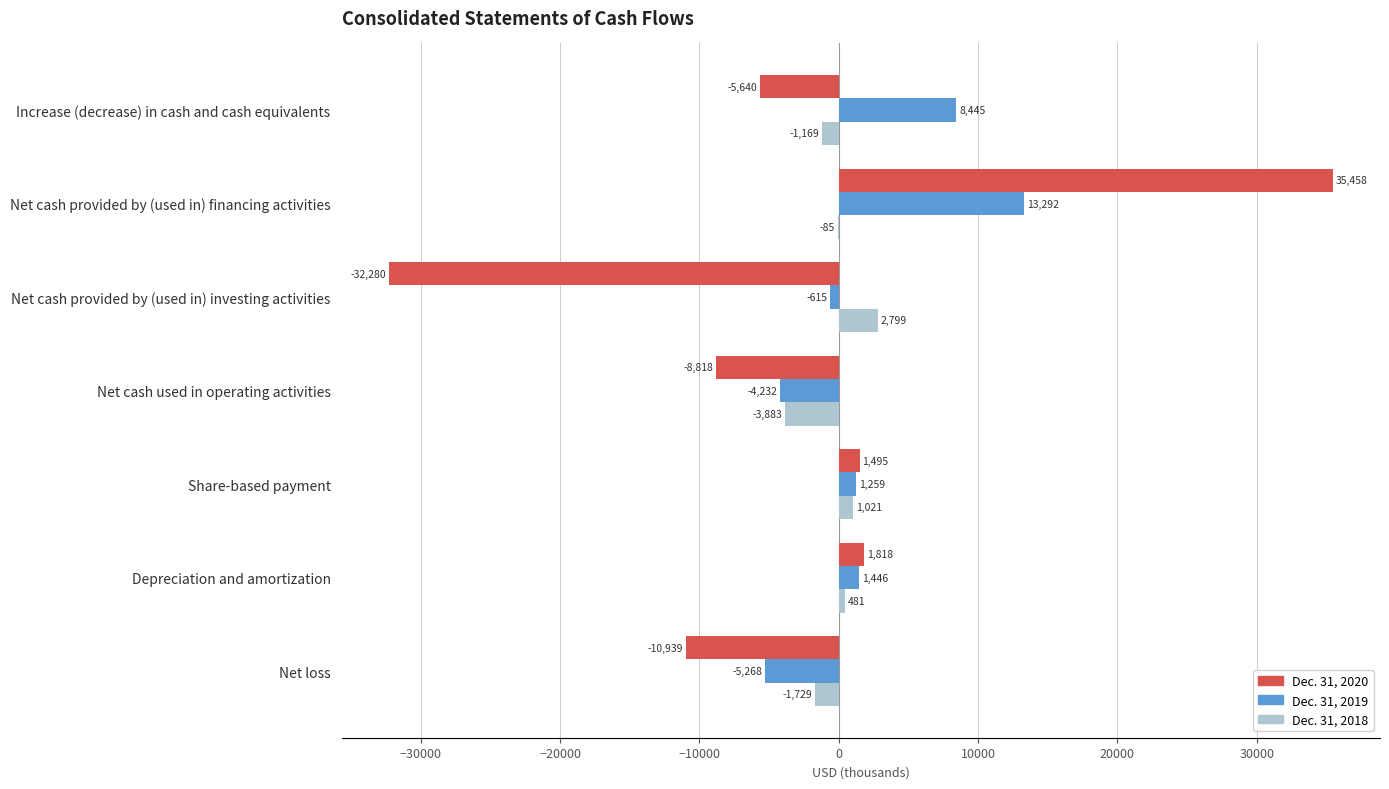

What is the sum of the Dec. 31, 2018 values at Depreciation and amortization and Share-based payment?

1502